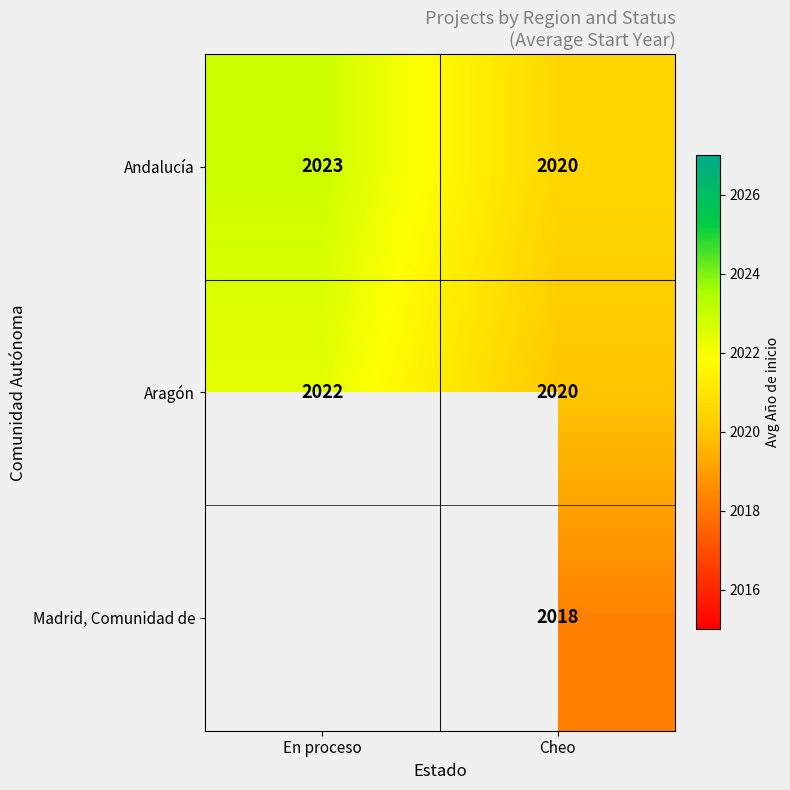

How many distinct data groups are displayed?

3